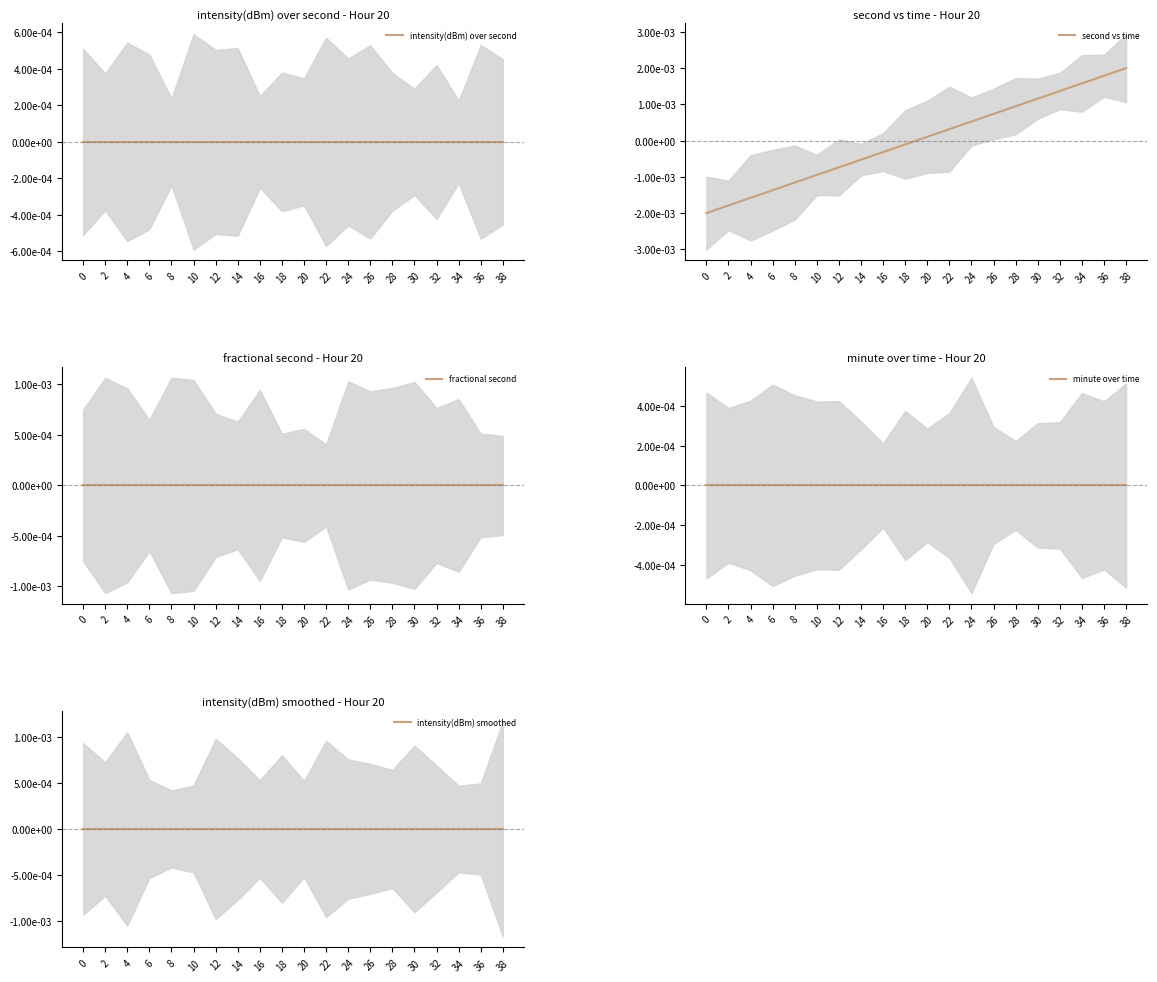

List the labels in order of fractional second value, largest first.

0, 2, 4, 6, 8, 10, 12, 14, 16, 18, 20, 22, 24, 26, 28, 30, 32, 34, 36, 38